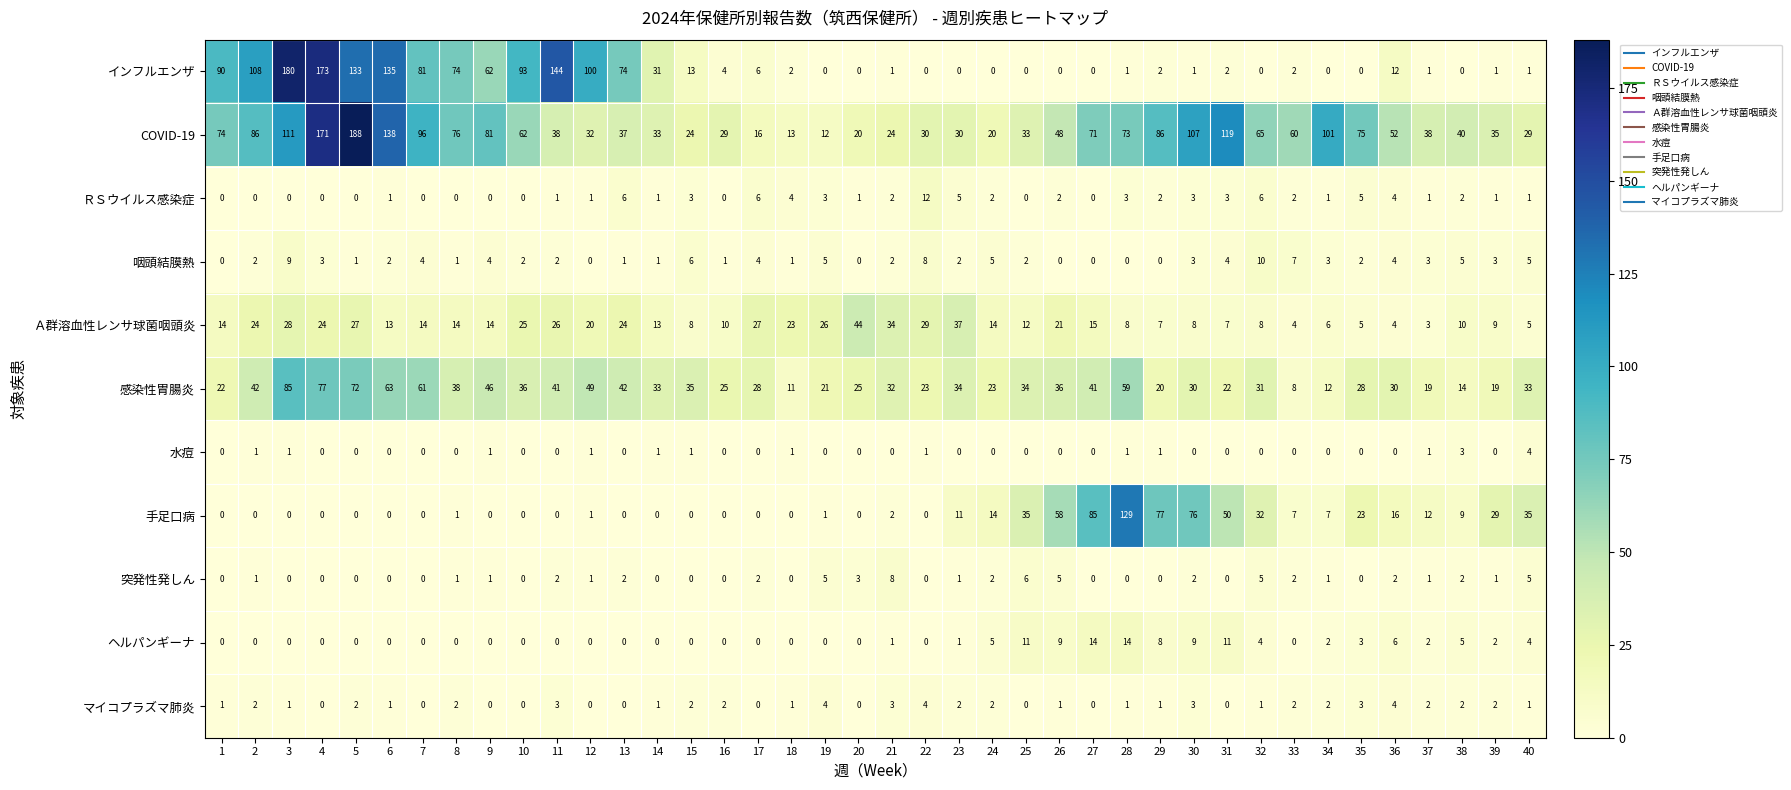

What is the total value across all series at 1?

201